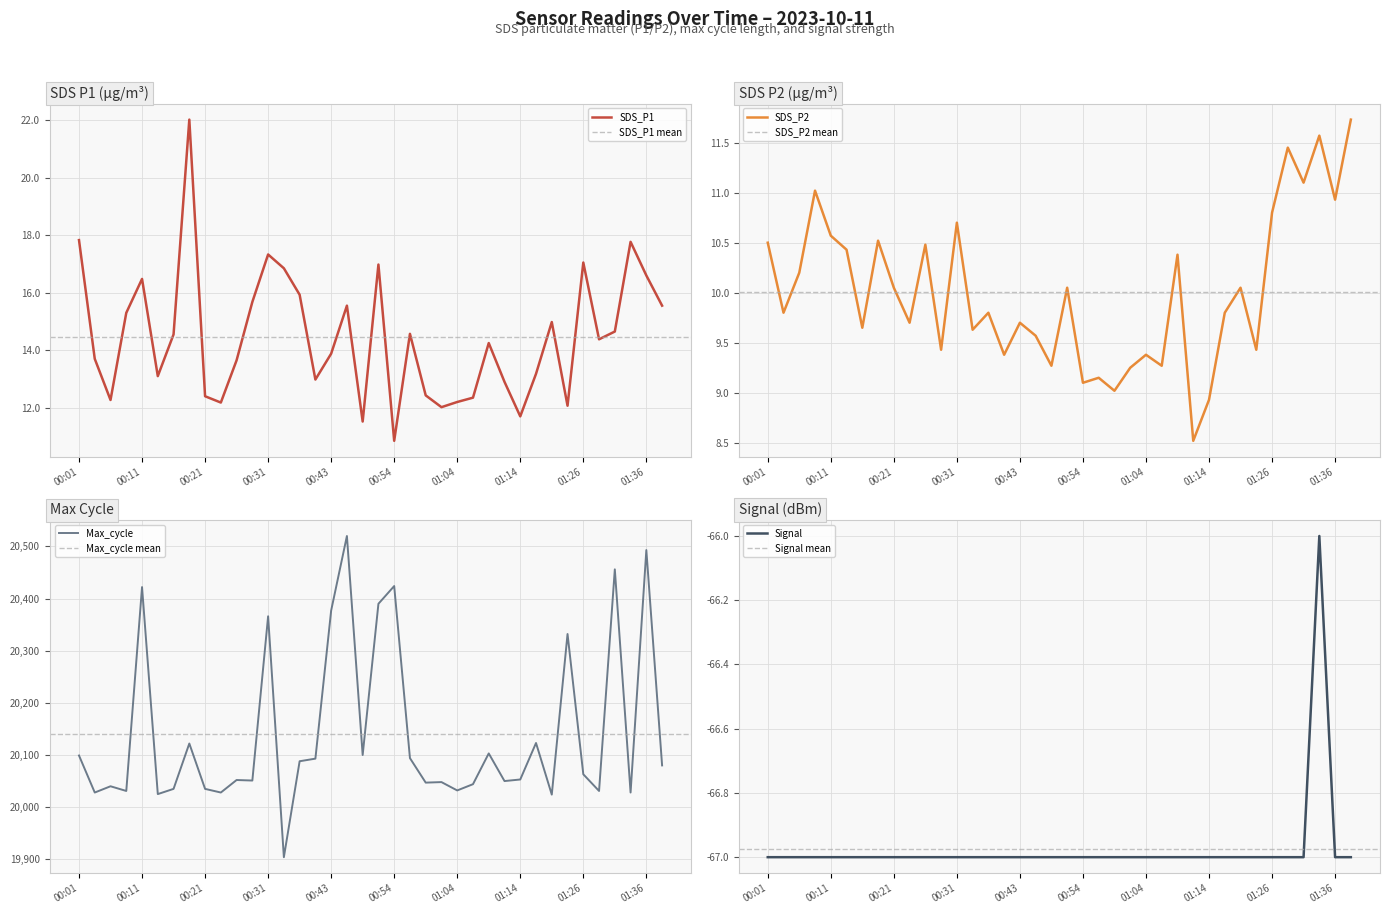

Is it true that Max_cycle equals 20053.0 at 01:14?

True